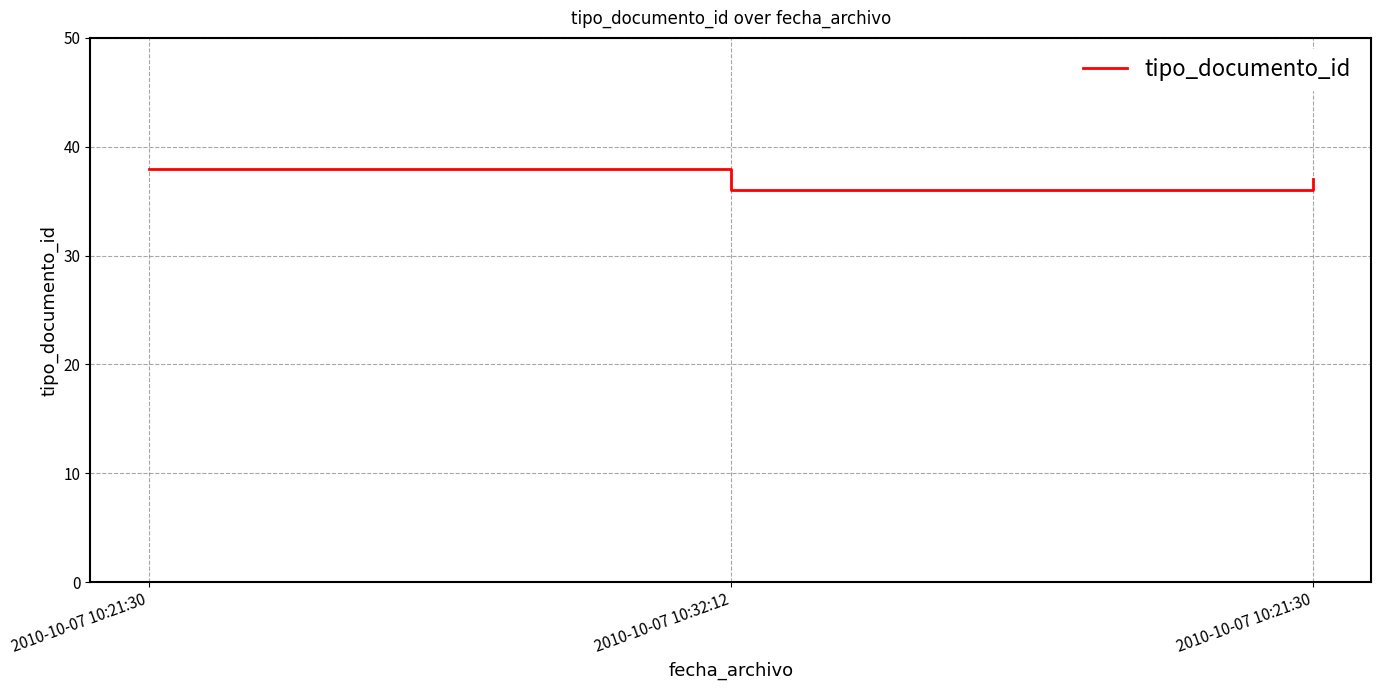

How many lines are shown in the chart?

1